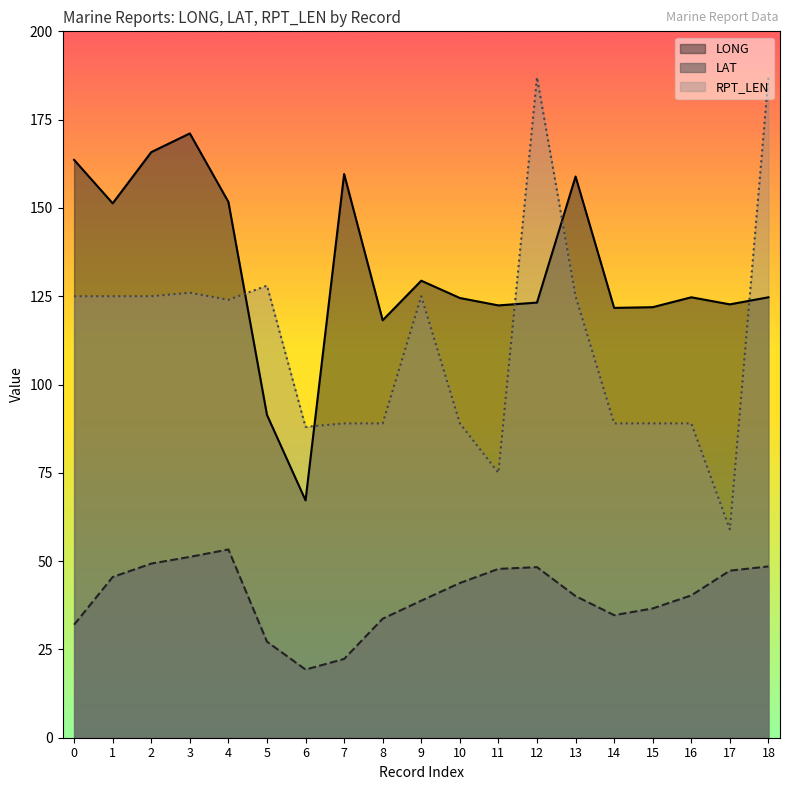

What is the spread (max minus min) of values at 12?

138.7